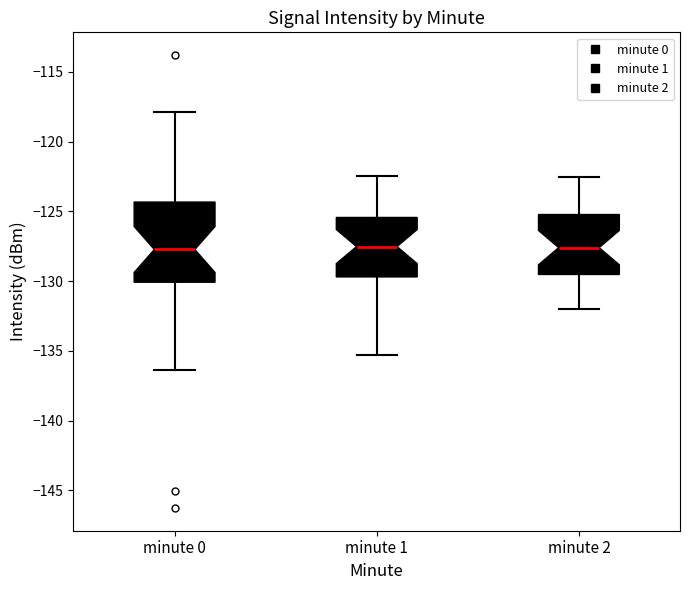

Where is the lower edge of the box for minute 0 on the y-axis? The values are not printed on the chart, so give them approximately, as read against the axis.

-130.0